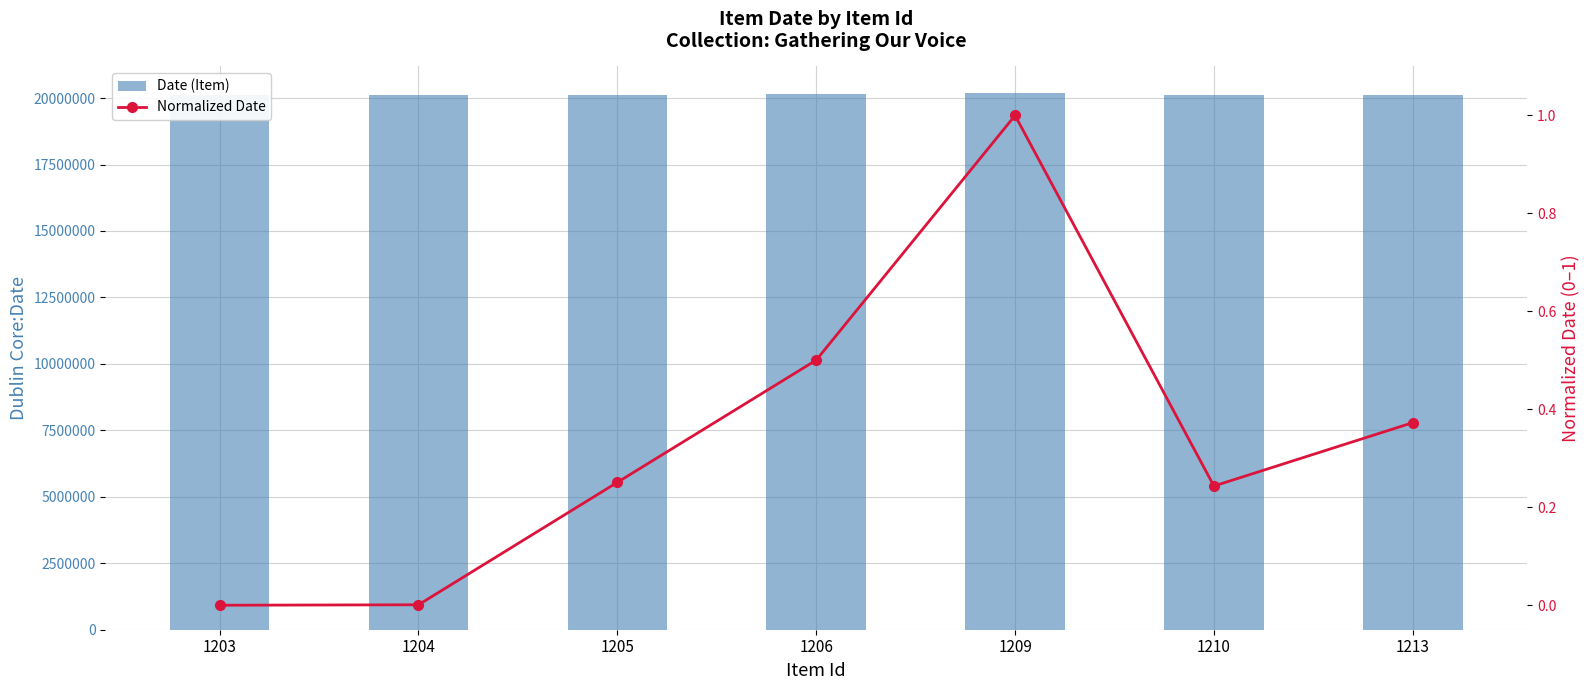

What is the average value of the Normalized Date series?

0.3